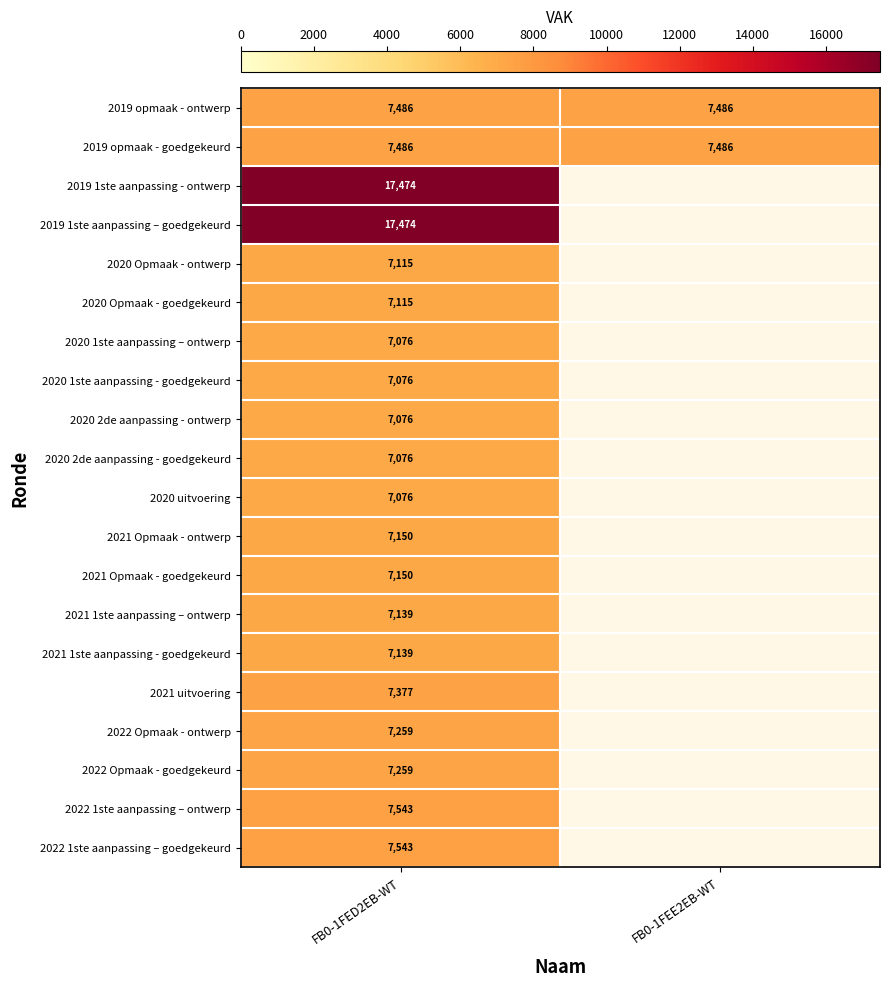

The value of 2022 Opmaak - ontwerp at FB0-1FED2EB-WT is 4751. True or false?

False